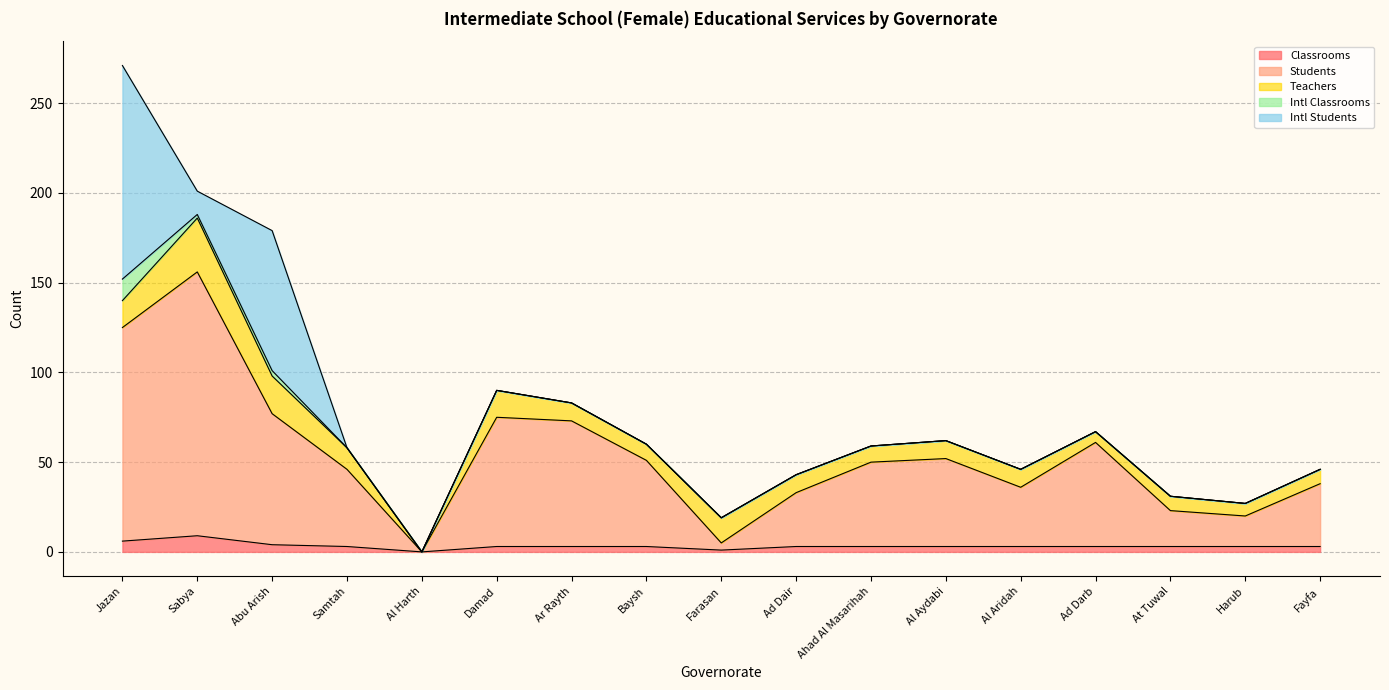

Where is the first local maximum for Students?

Sabya